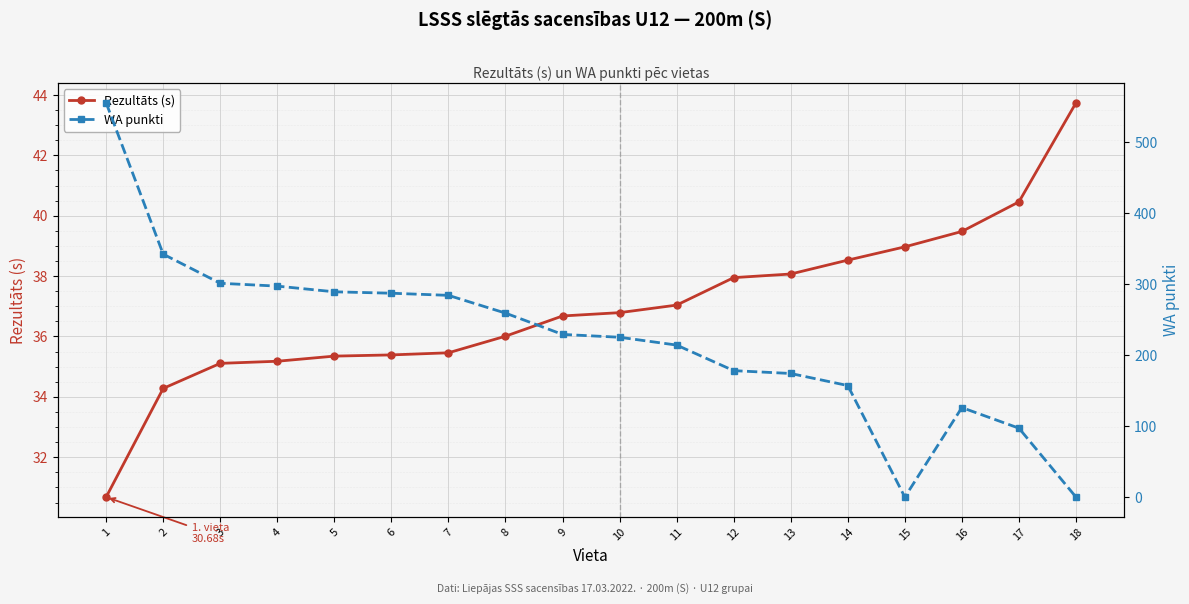

At which category does WA punkti reach its first local peak?

16